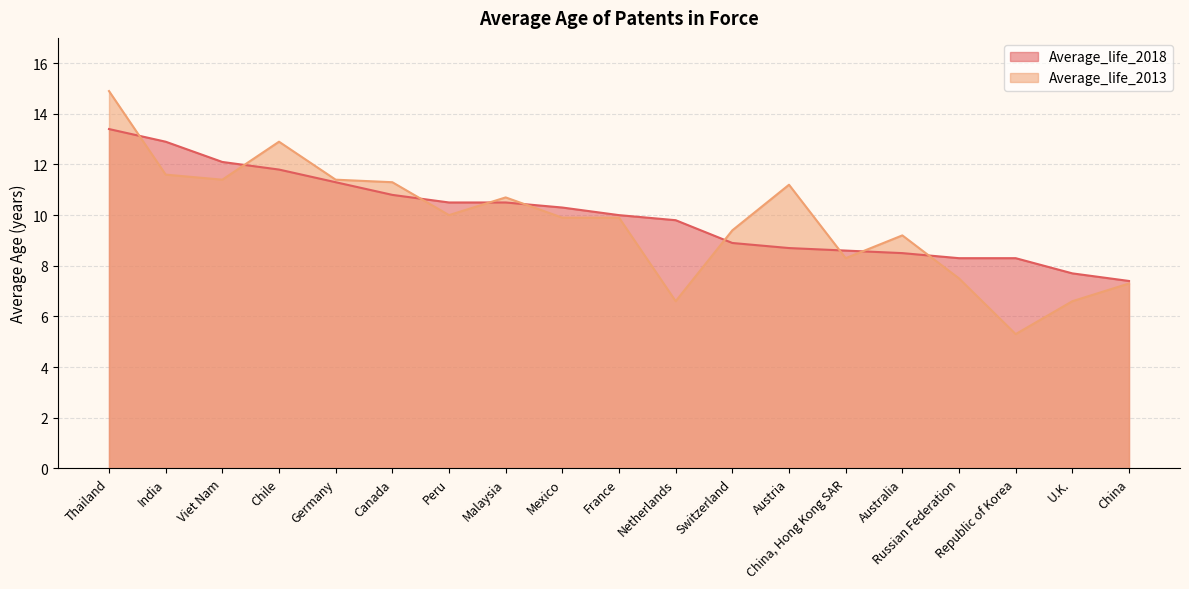

Between which two adjacent categories do Average_life_2018 and Average_life_2013 first intersect?

Thailand and India